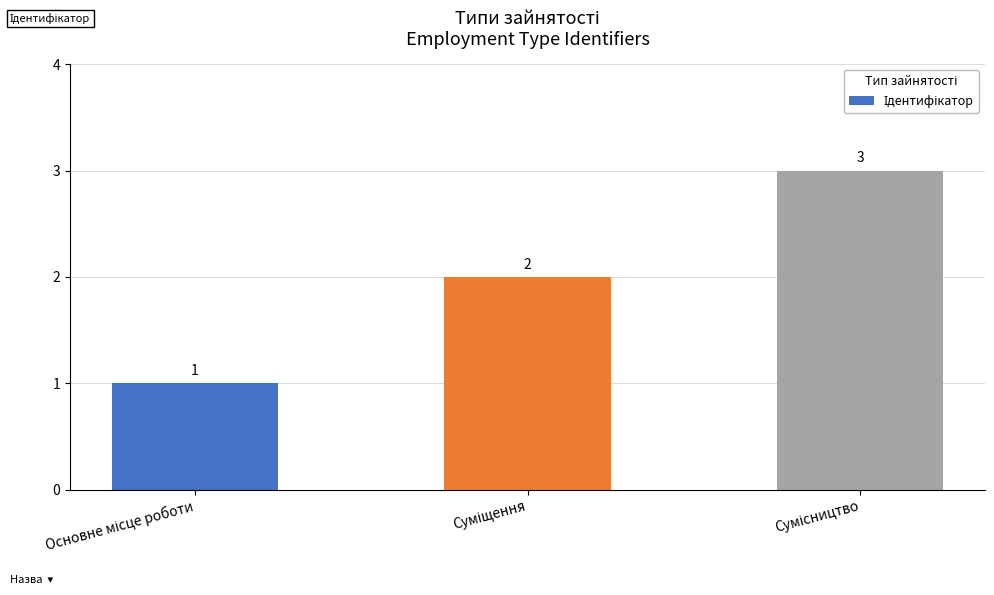

Reading left to right, extract all data points from this chart.

1	2	3